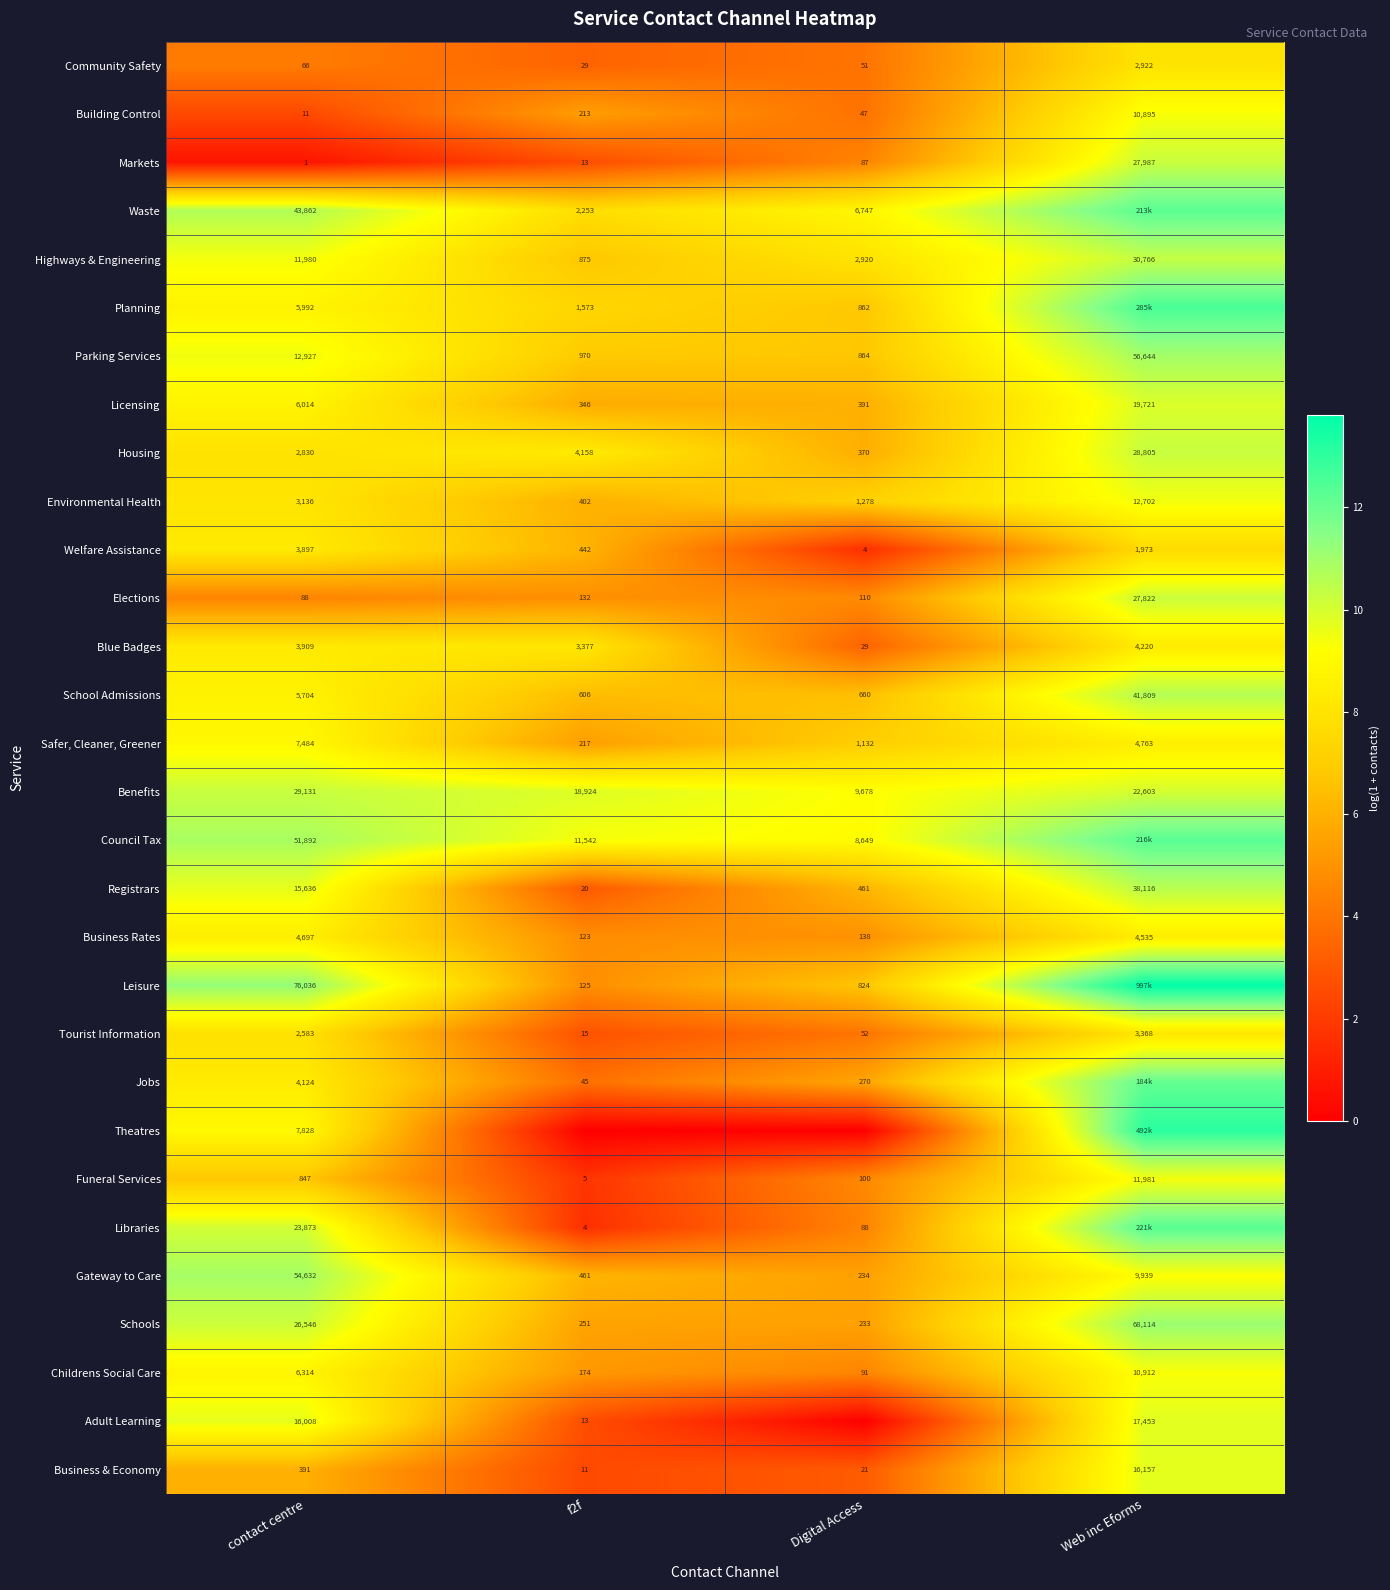

Rank the series at contact centre from highest to lowest value.

Leisure, Gateway to Care, Council Tax, Waste, Benefits, Schools, Libraries, Adult Learning, Registrars, Parking Services, Highways & Engineering, Theatres, Safer, Cleaner, Greener, Childrens Social Care, Licensing, Planning, School Admissions, Business Rates, Jobs, Blue Badges, Welfare Assistance, Environmental Health, Housing, Tourist Information, Funeral Services, Business & Economy, Elections, Community Safety, Building Control, Markets